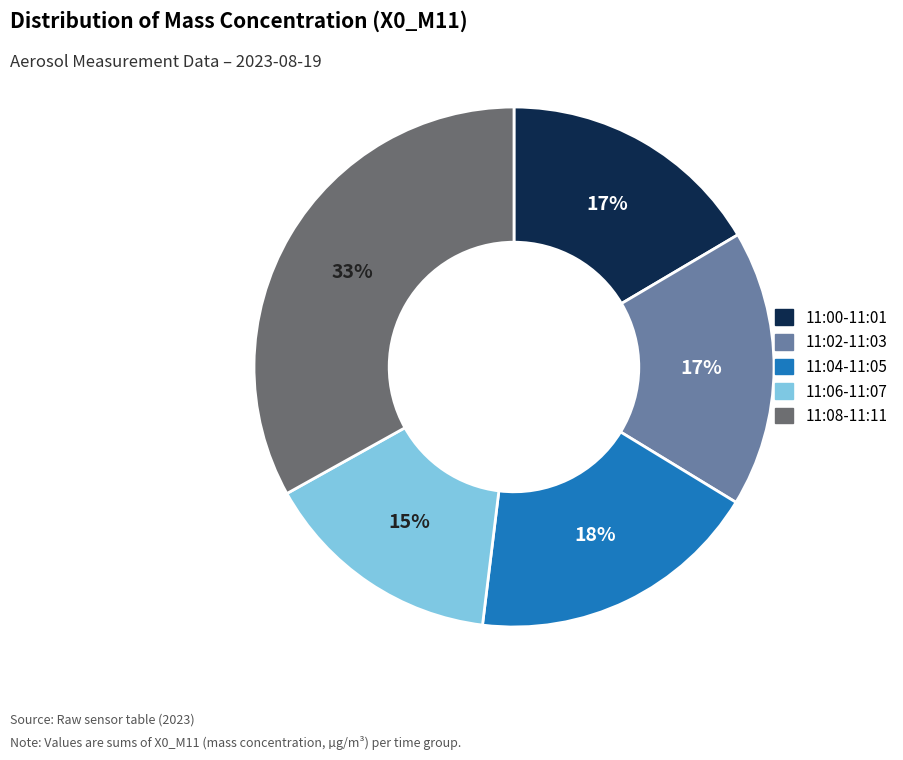

To the nearest percent, what is the difference between the largest and smallest slice percentages?

18%